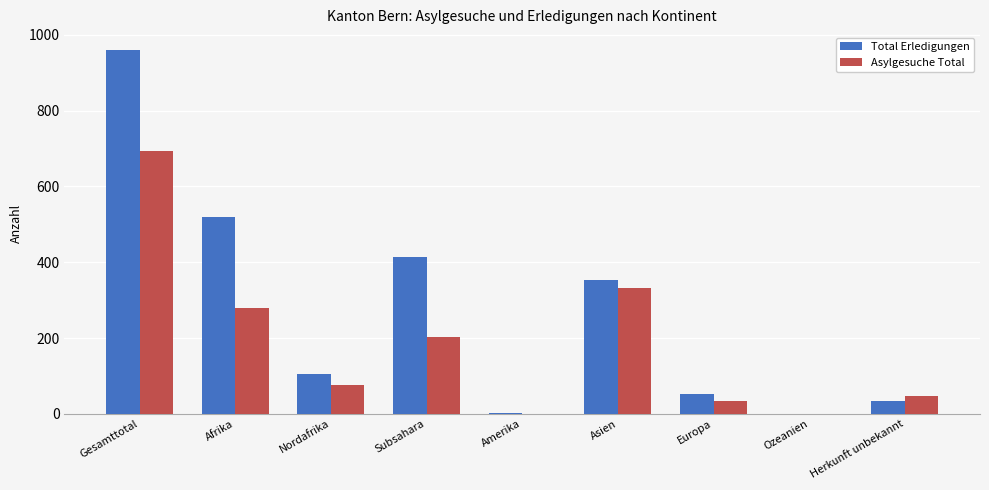

What is the highest value of the Total Erledigungen series?

959